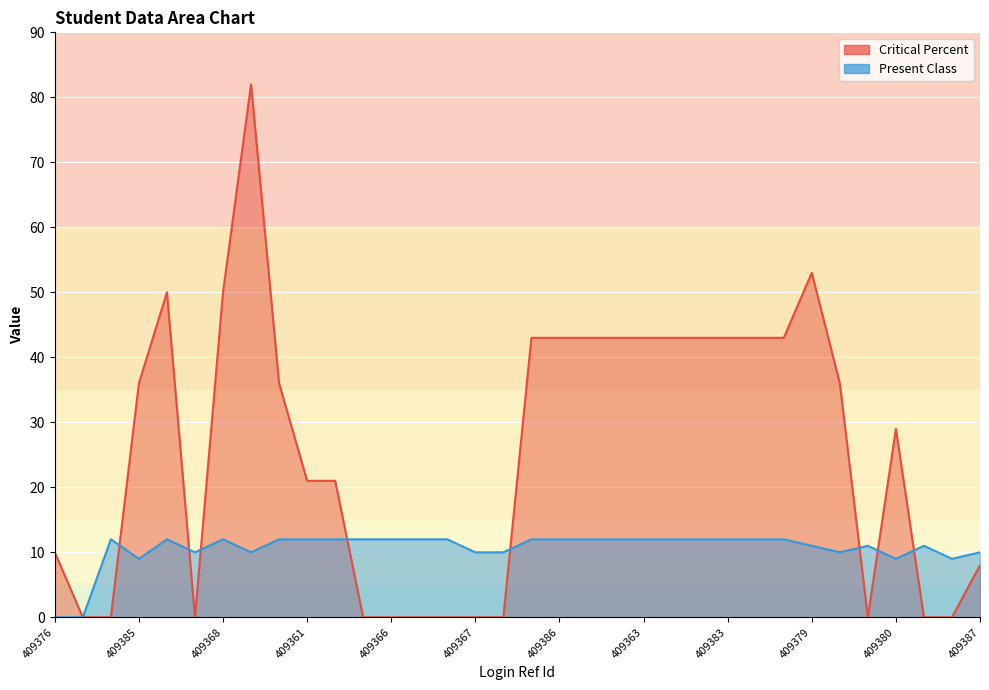

After their last crossing, which series has the higher values: Critical Percent or Present Class?

Present Class